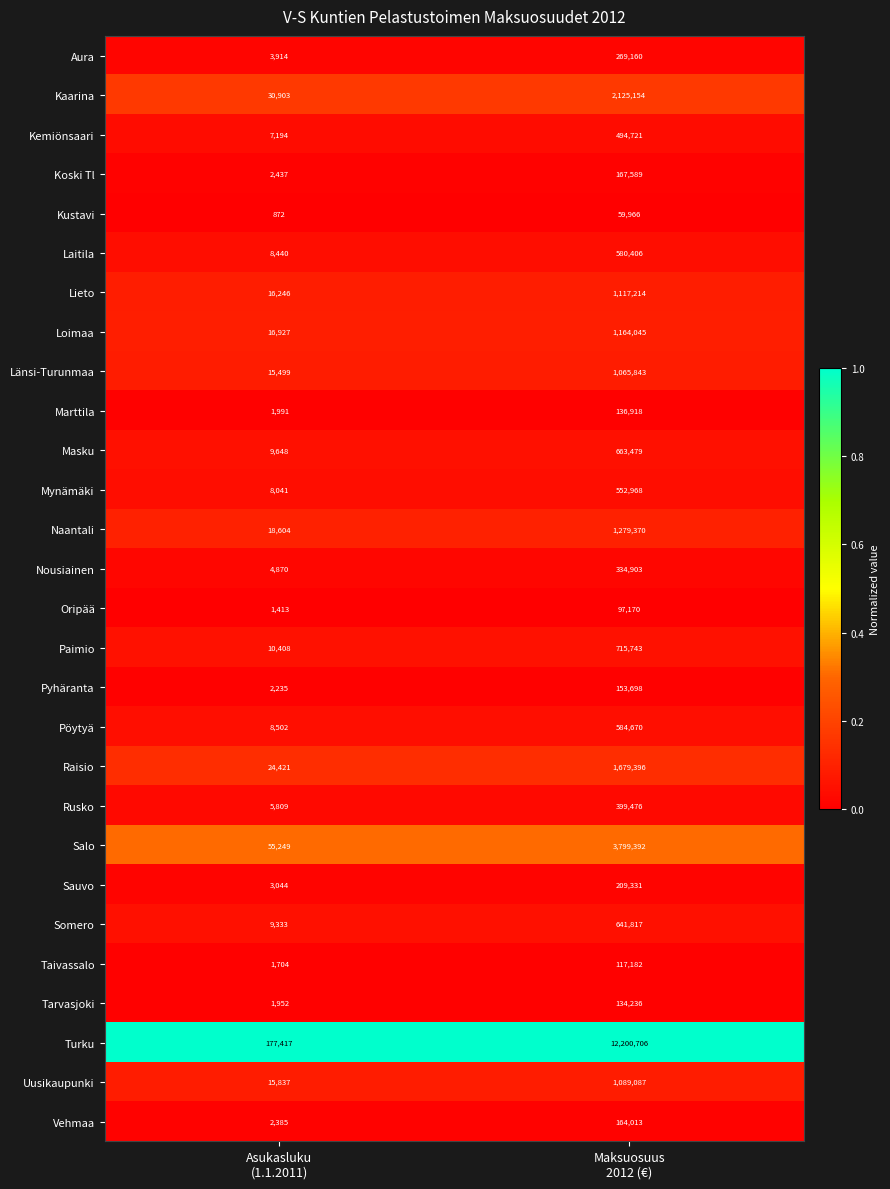

Rank the series by their maximum value, from highest to lowest.

Turku, Salo, Kaarina, Raisio, Naantali, Loimaa, Lieto, Uusikaupunki, Länsi-Turunmaa, Paimio, Masku, Somero, Pöytyä, Laitila, Mynämäki, Kemiönsaari, Rusko, Nousiainen, Aura, Sauvo, Koski Tl, Vehmaa, Pyhäranta, Marttila, Tarvasjoki, Taivassalo, Oripää, Kustavi